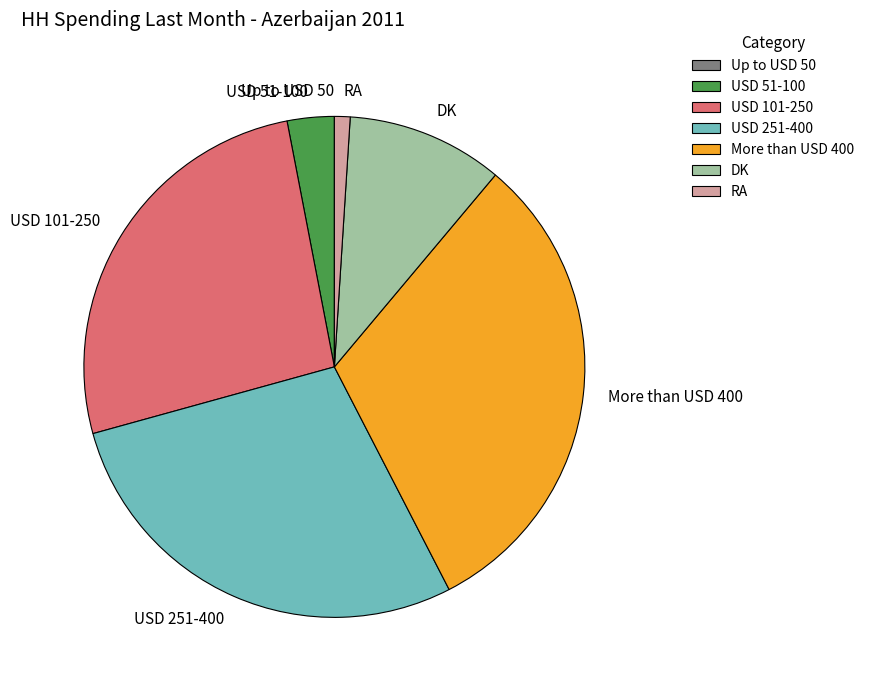

Is USD 251-400 the majority of the pie?

No